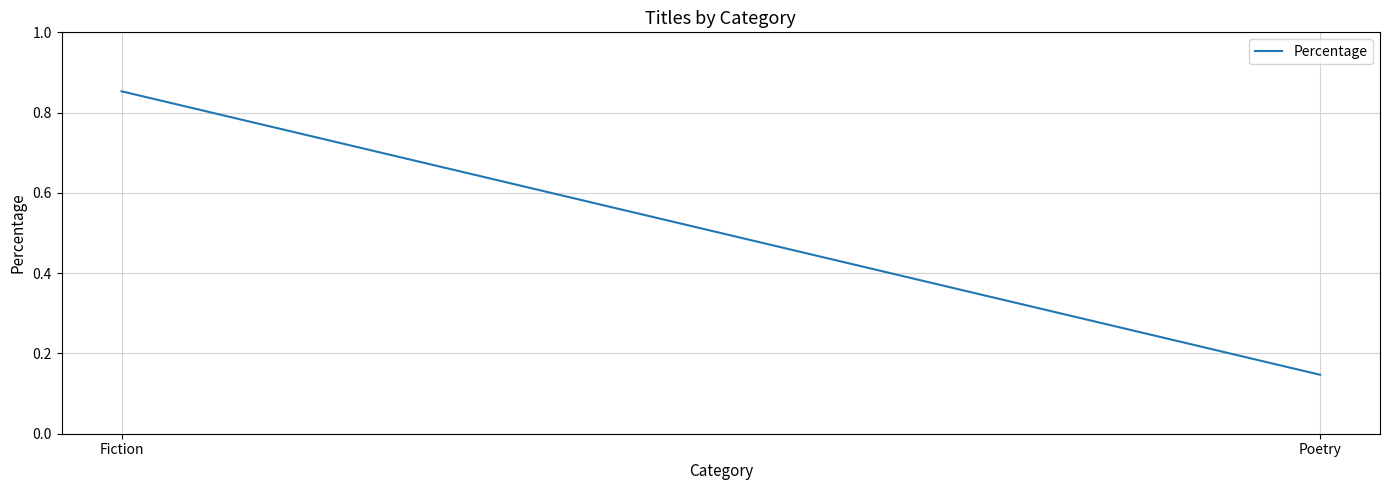

Reading left to right, transcribe all the data shown in this chart.

Fiction=0.9	Poetry=0.1